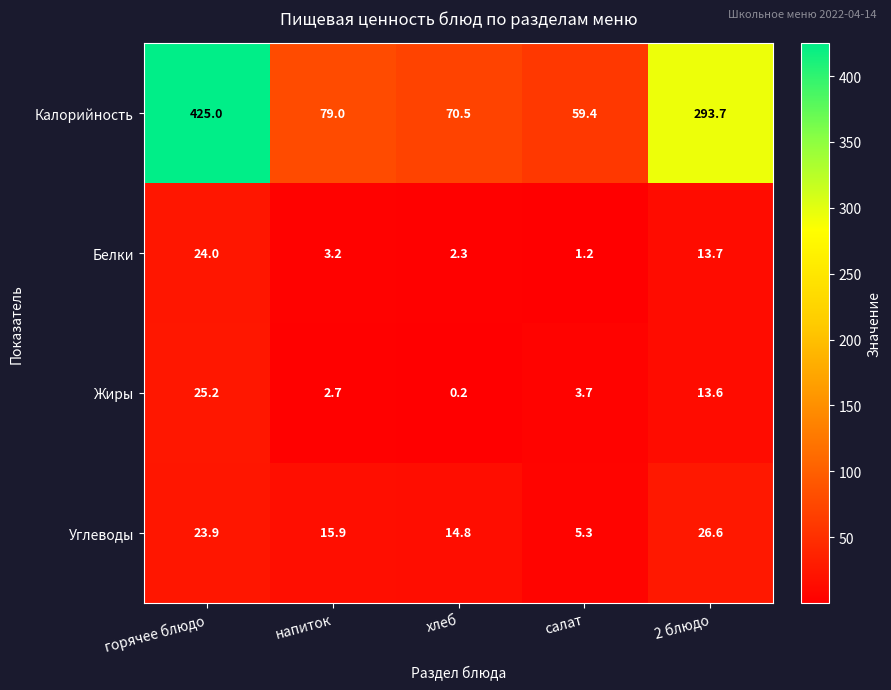

Which series changed the most between напиток and 2 блюдо?

Калорийность